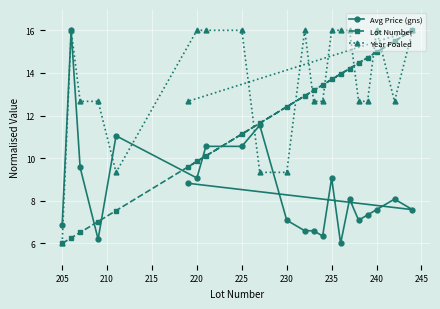

True or false: Avg Price (gns) has a value of 7.6 at 240.

True